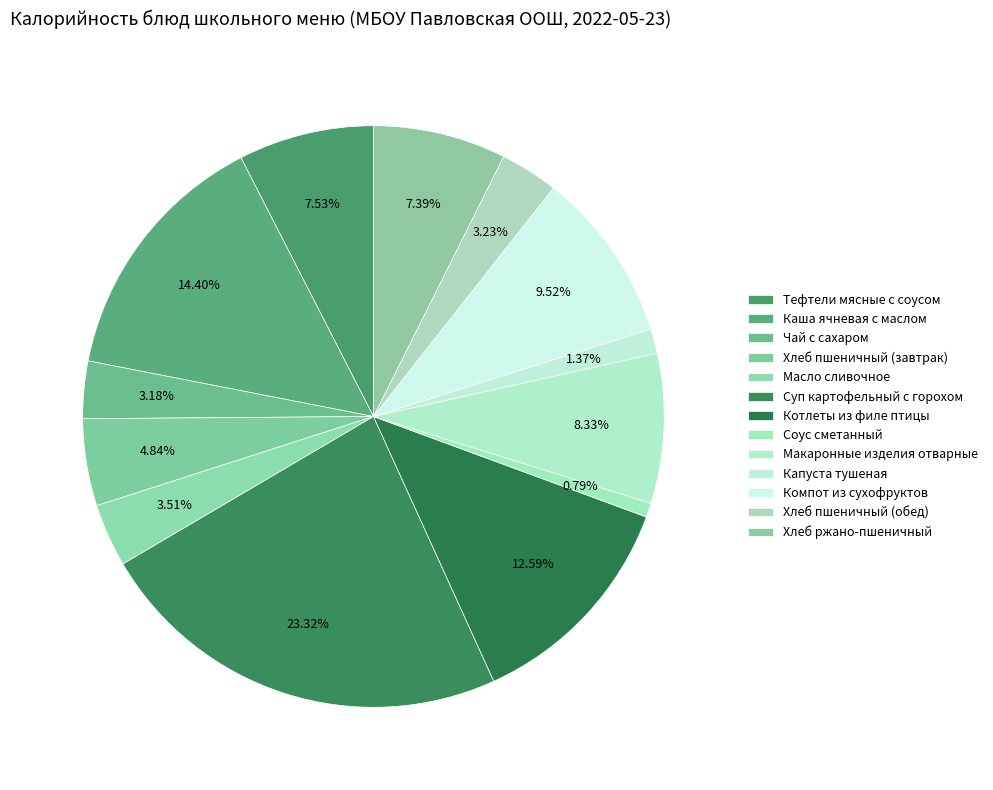

True or false: Хлеб пшеничный (обед) accounts for 1% of the total.

False